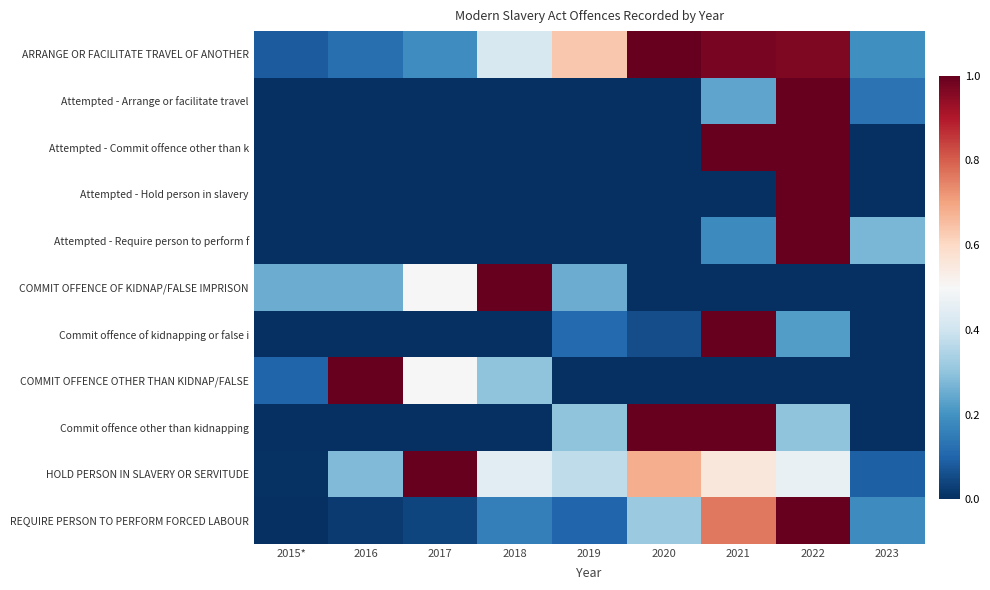

Reading left to right, extract all data points from this chart.

ARRANGE OR FACILITATE TRAVEL OF ANOTHER: 2015*=0.1	2016=0.1	2017=0.2	2018=0.4	2019=0.6	2020=1.0	2021=1.0	2022=1.0	2023=0.2
Attempted - Arrange or facilitate travel: 2015*=0.0	2016=0.0	2017=0.0	2018=0.0	2019=0.0	2020=0.0	2021=0.2	2022=1.0	2023=0.1
Attempted - Commit offence other than k: 2015*=0.0	2016=0.0	2017=0.0	2018=0.0	2019=0.0	2020=0.0	2021=1.0	2022=1.0	2023=0.0
Attempted - Hold person in slavery: 2015*=0.0	2016=0.0	2017=0.0	2018=0.0	2019=0.0	2020=0.0	2021=0.0	2022=1.0	2023=0.0
Attempted - Require person to perform f: 2015*=0.0	2016=0.0	2017=0.0	2018=0.0	2019=0.0	2020=0.0	2021=0.2	2022=1.0	2023=0.3
COMMIT OFFENCE OF KIDNAP/FALSE IMPRISON: 2015*=0.2	2016=0.2	2017=0.5	2018=1.0	2019=0.2	2020=0.0	2021=0.0	2022=0.0	2023=0.0
Commit offence of kidnapping or false i: 2015*=0.0	2016=0.0	2017=0.0	2018=0.0	2019=0.1	2020=0.1	2021=1.0	2022=0.2	2023=0.0
COMMIT OFFENCE OTHER THAN KIDNAP/FALSE: 2015*=0.1	2016=1.0	2017=0.5	2018=0.3	2019=0.0	2020=0.0	2021=0.0	2022=0.0	2023=0.0
Commit offence other than kidnapping: 2015*=0.0	2016=0.0	2017=0.0	2018=0.0	2019=0.3	2020=1.0	2021=1.0	2022=0.3	2023=0.0
HOLD PERSON IN SLAVERY OR SERVITUDE: 2015*=0.0	2016=0.3	2017=1.0	2018=0.4	2019=0.4	2020=0.7	2021=0.6	2022=0.5	2023=0.1
REQUIRE PERSON TO PERFORM FORCED LABOUR: 2015*=0.0	2016=0.0	2017=0.0	2018=0.2	2019=0.1	2020=0.3	2021=0.8	2022=1.0	2023=0.2